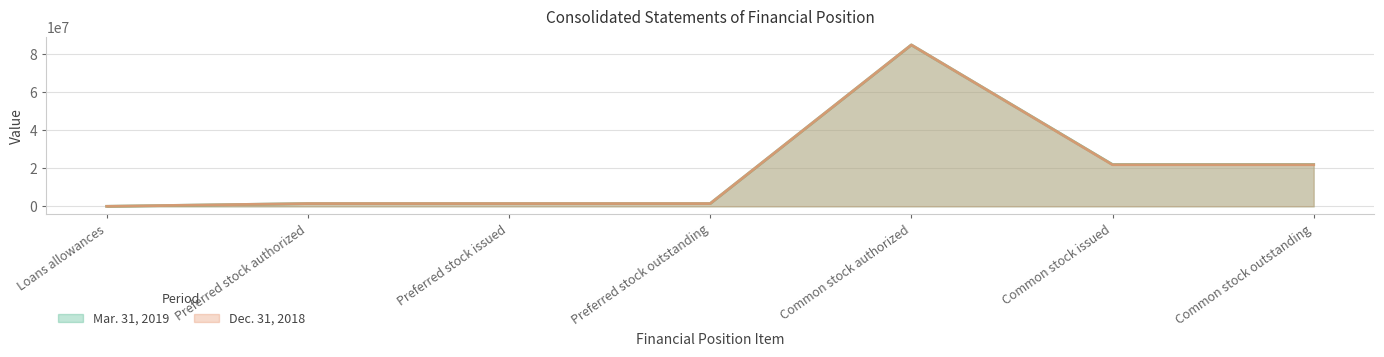

What is the sum of all Dec. 31, 2018 values?

133247361